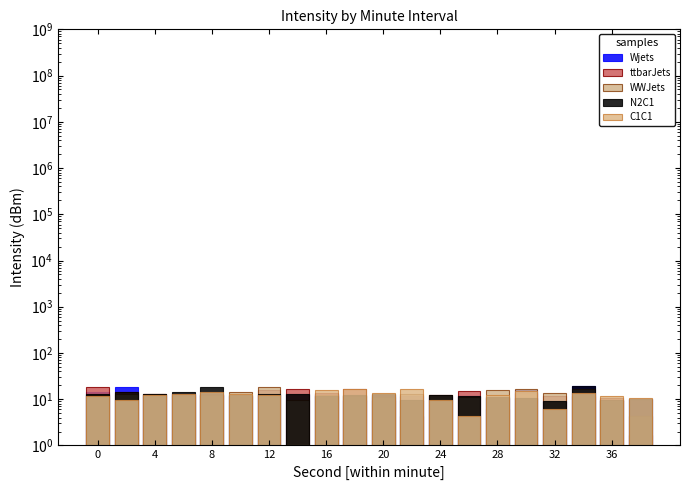

List the series in order of their peak value, lowest first.

C1C1, ttbarJets, WWJets, Wjets, N2C1